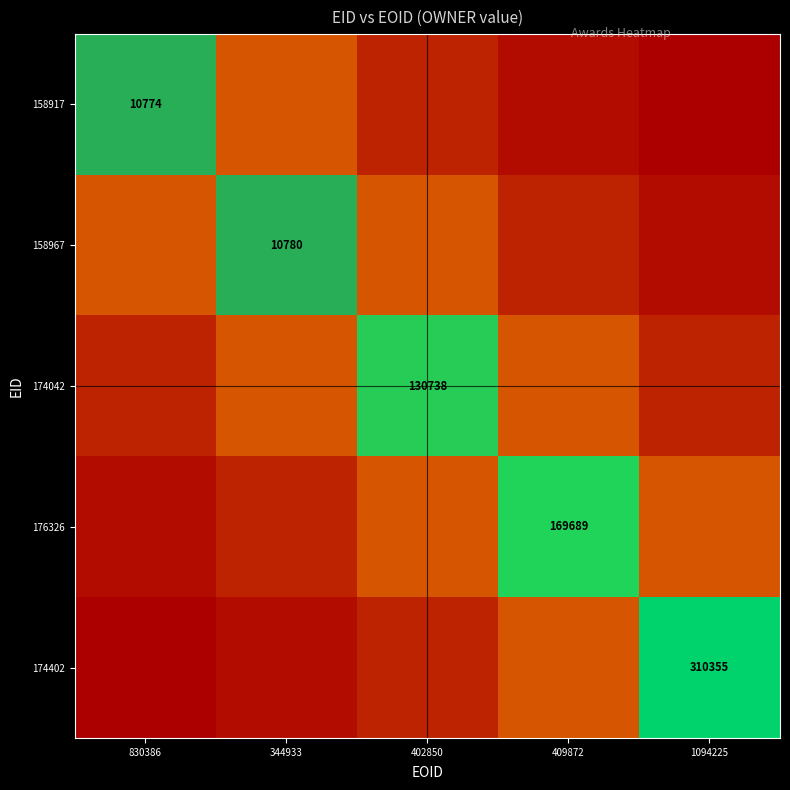

Which series has the largest range (max minus min)?

158917